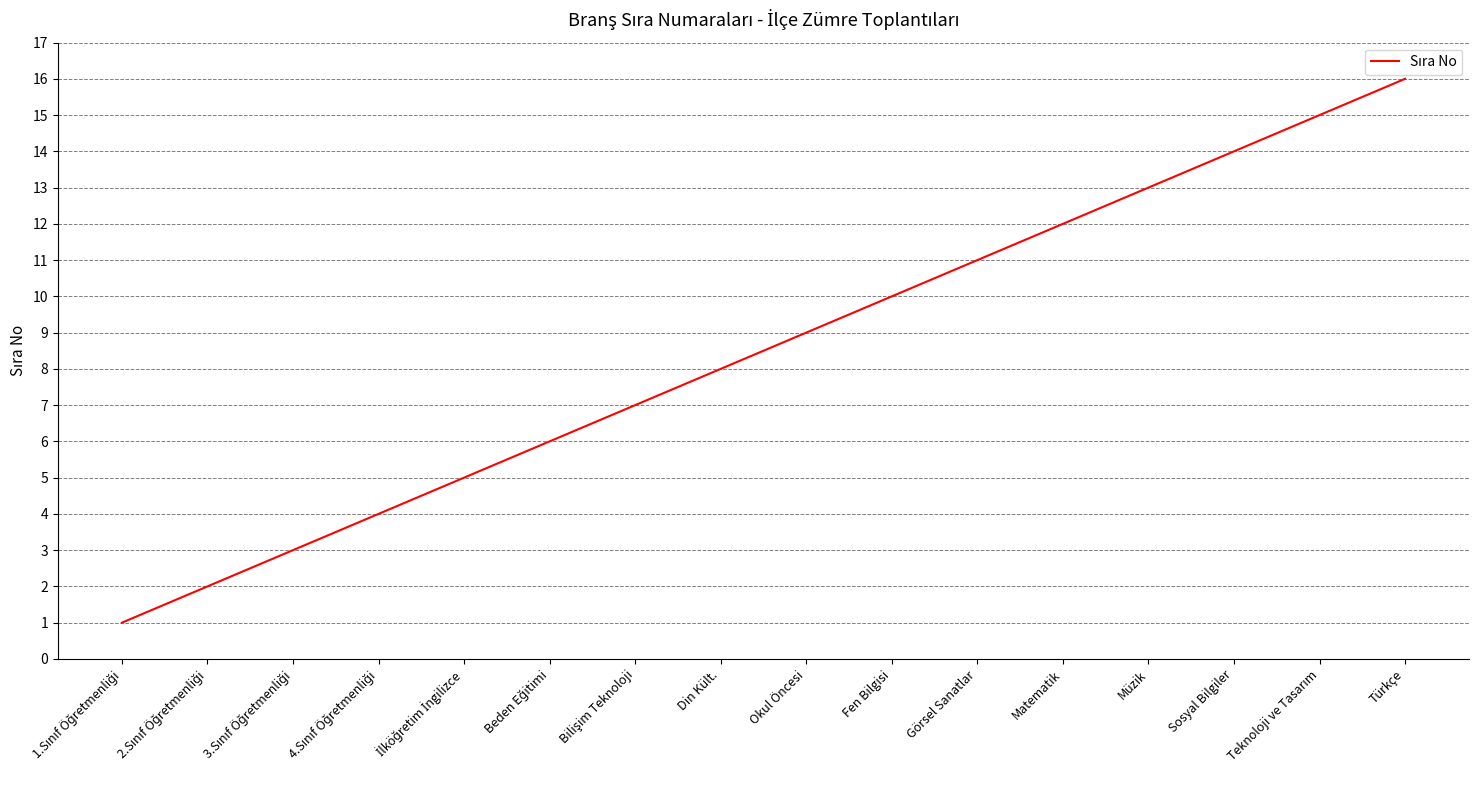

Where is the data nearest to the value 8?

Din Kült.